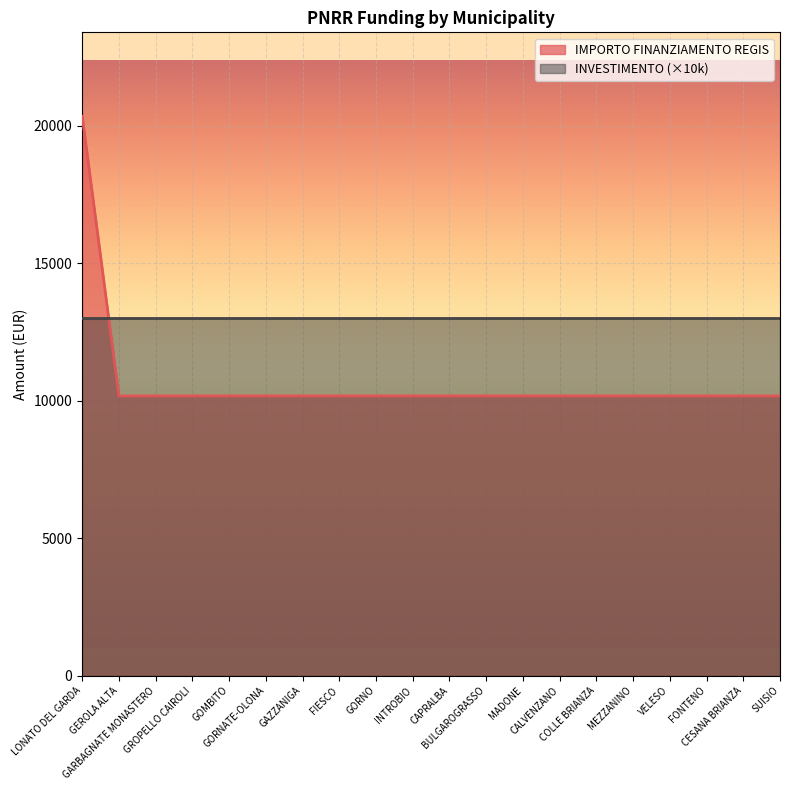

What is the ratio of the value at VELESO to the value at MADONE?

1.0